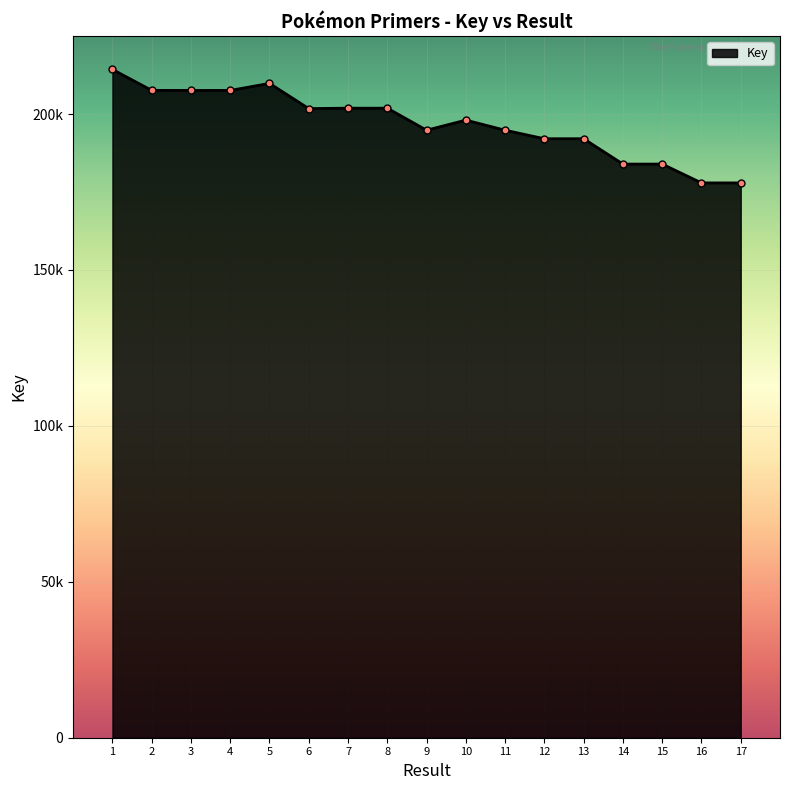

What is the value of the 6th point from the left?

201754122